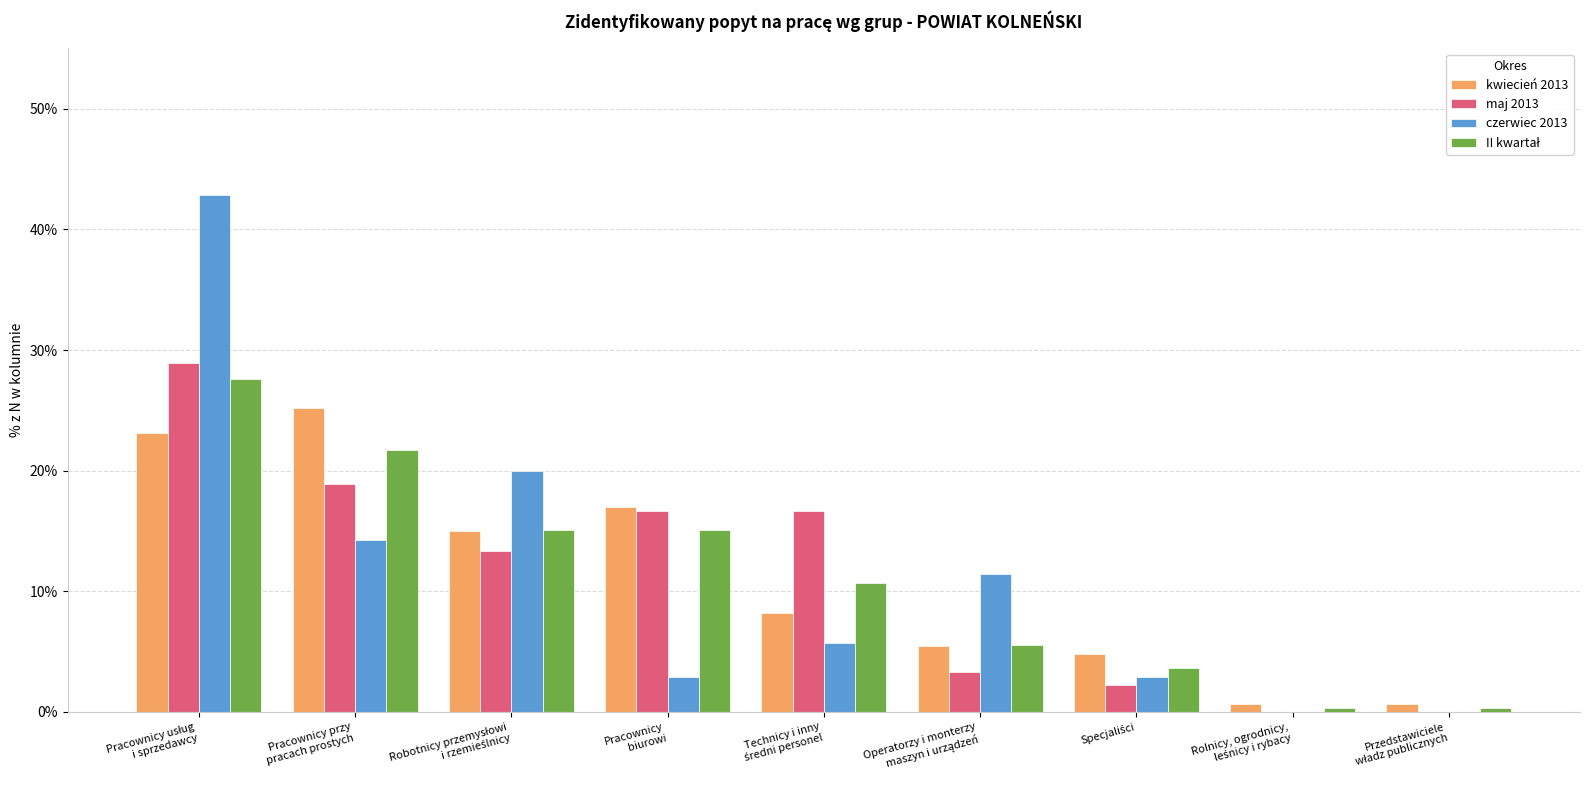

Does the chart contain stacked bars?

No